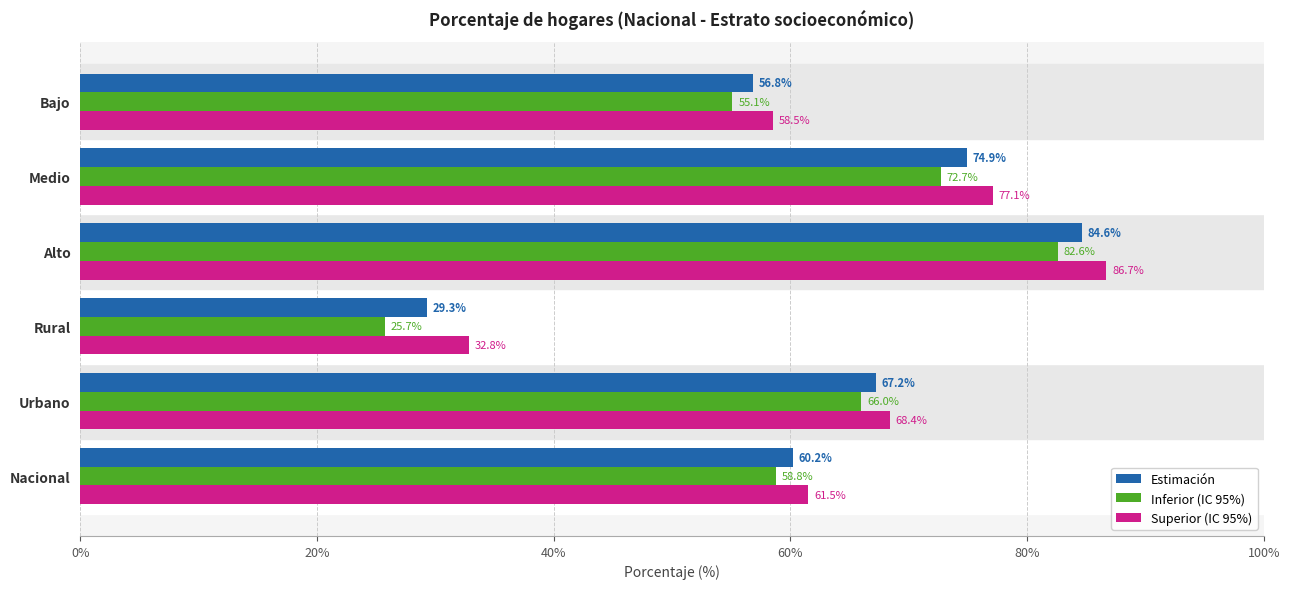

Where is Superior (IC 95%) nearest to the value 59?

Bajo